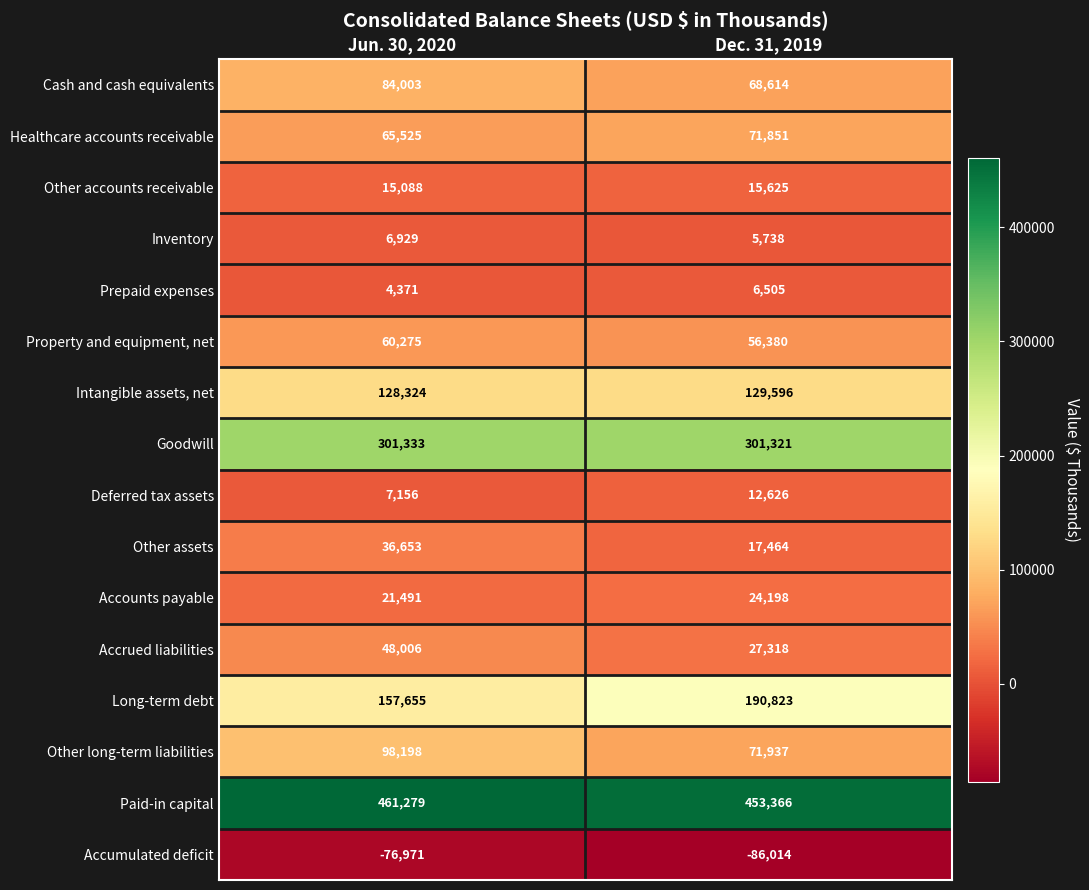

What is the difference between the Other assets values at Dec. 31, 2019 and Jun. 30, 2020?

19189